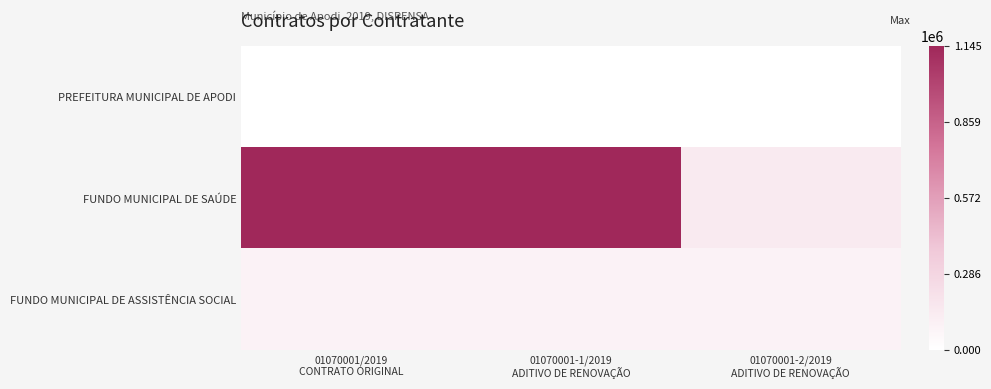

How many data points does each series have?

3